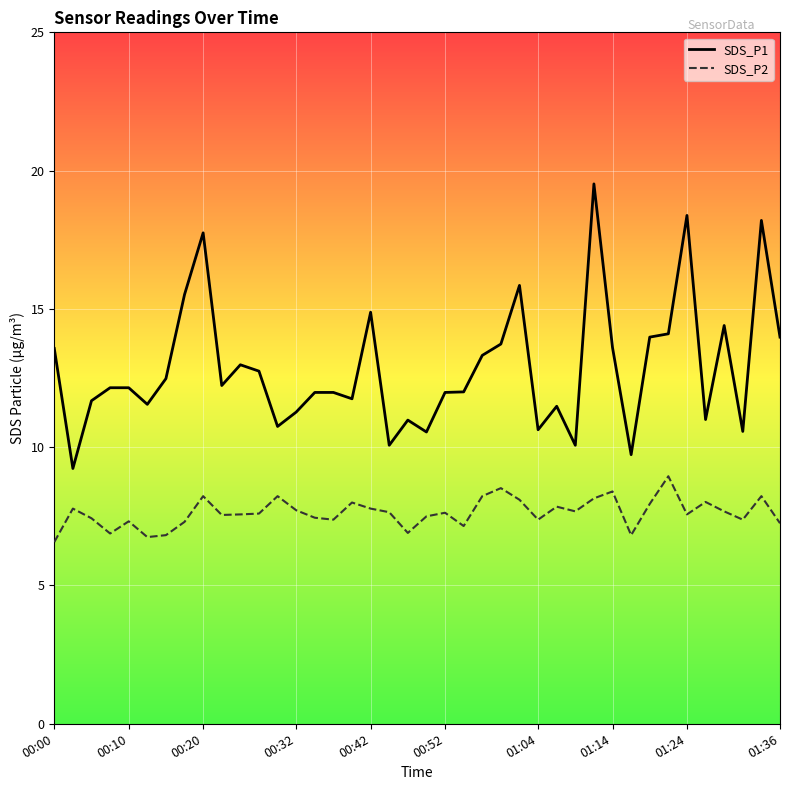

What is the sum of all SDS_P1 values?

514.8